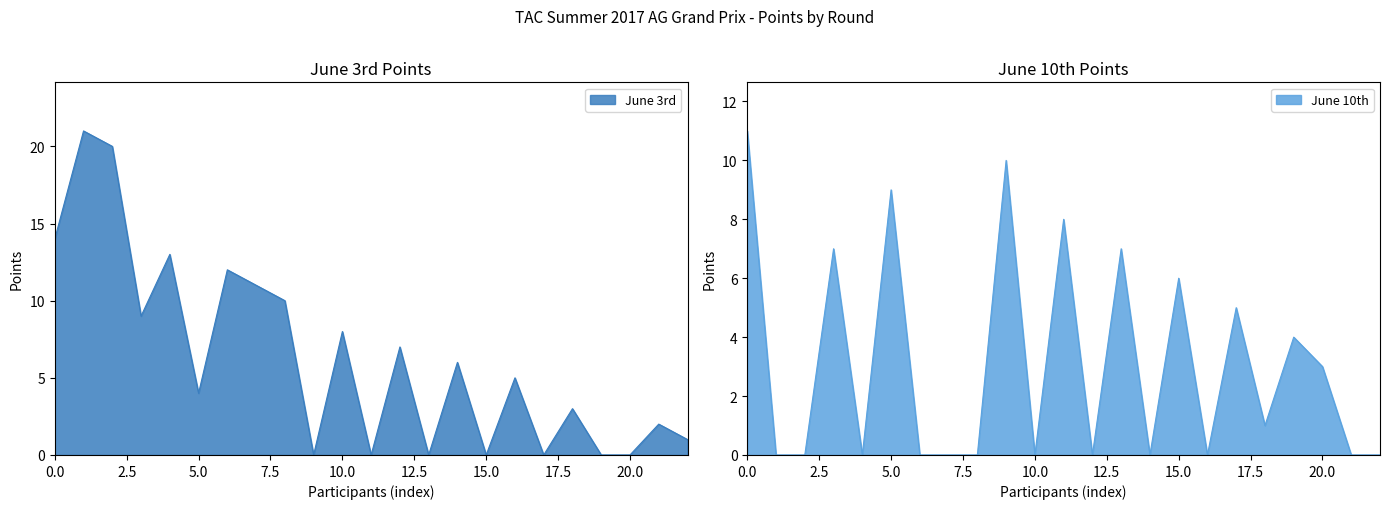

Does the chart have visible grid lines?

No